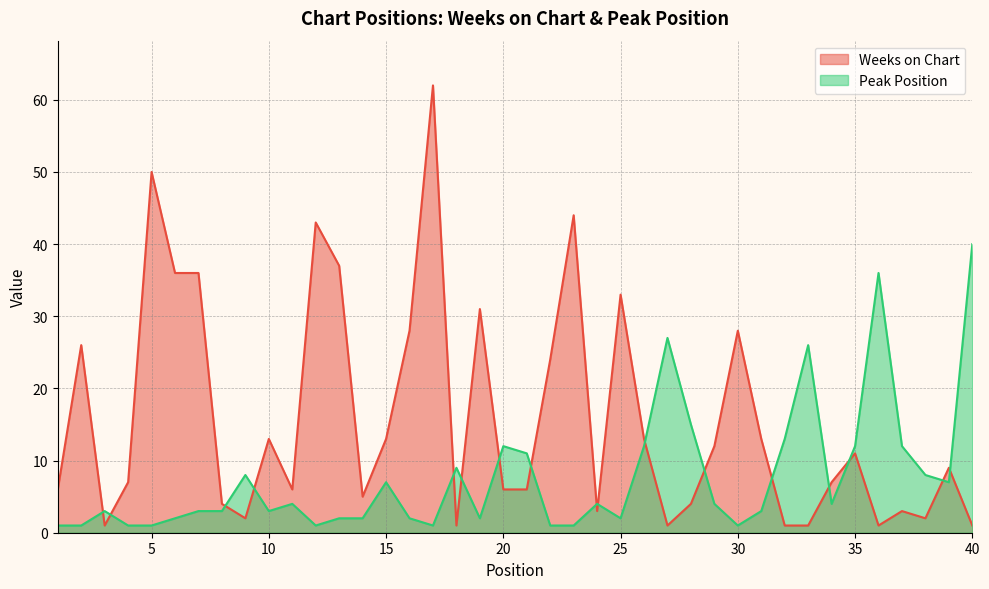

How many interior local peaks does the Peak Position series have?

10